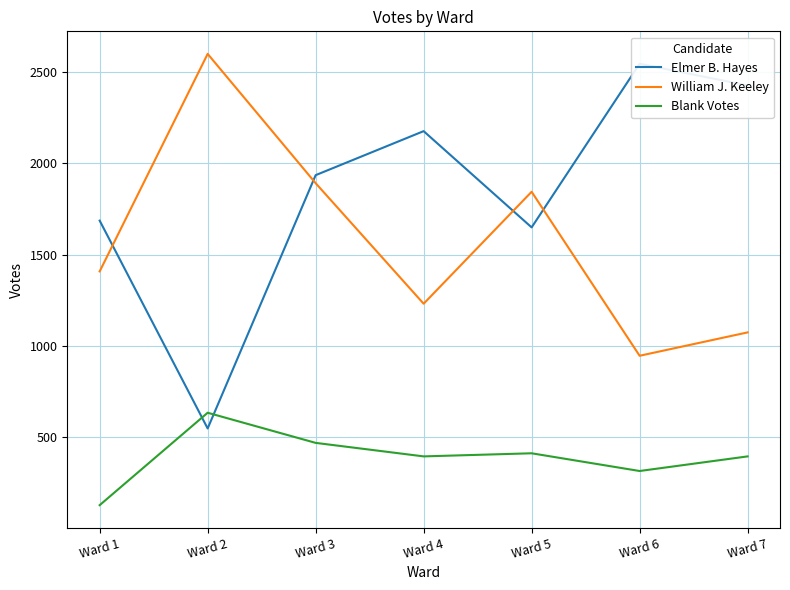

At which category does Blank Votes reach its first local peak?

Ward 2